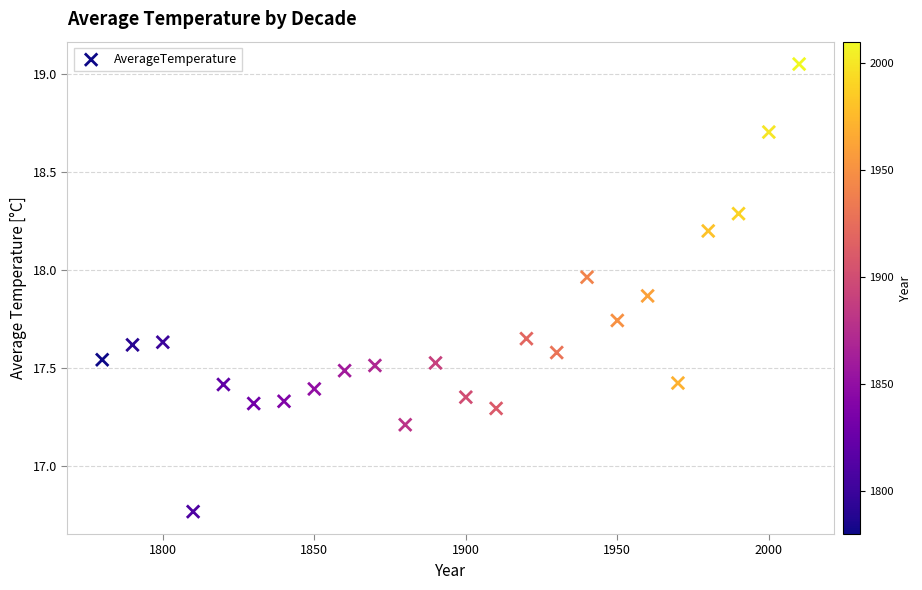

What is the range of X values (max minus min)?

230.0